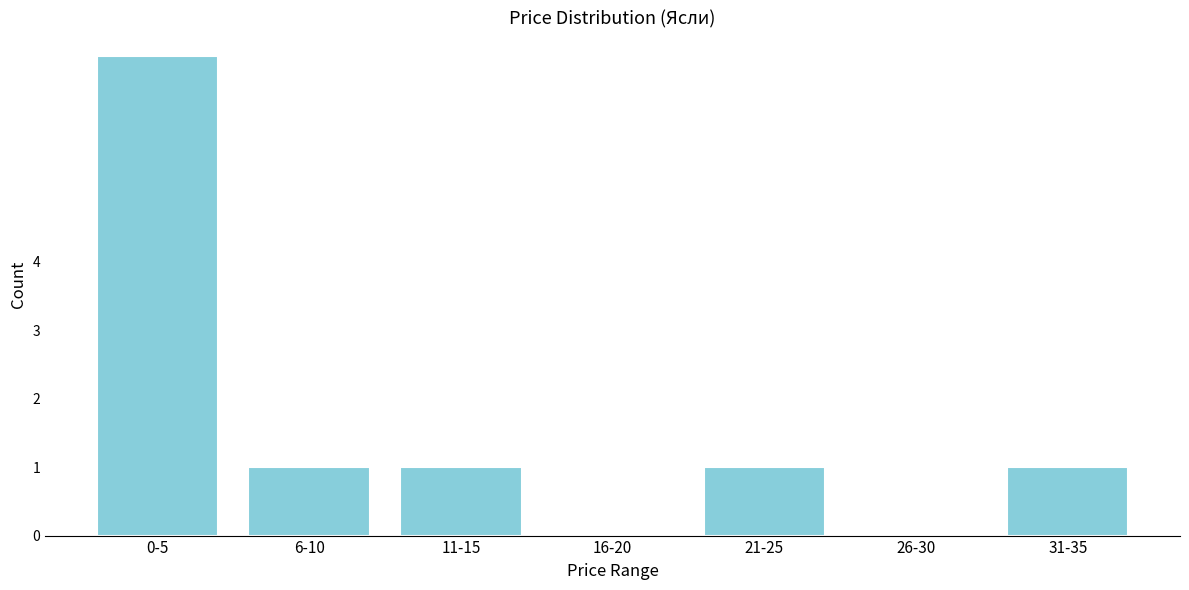

Reading left to right, list all the values displayed in this chart.

0-5=7	6-10=1	11-15=1	16-20=0	21-25=1	26-30=0	31-35=1